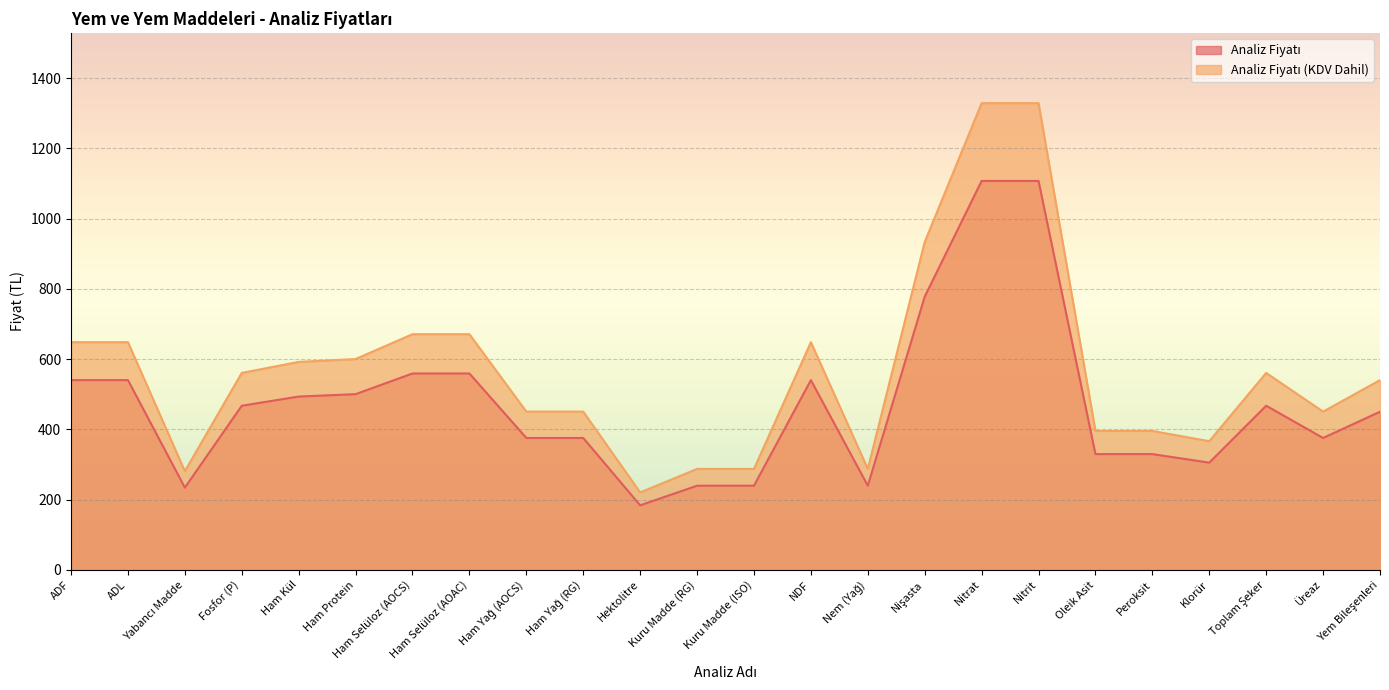

Between ADF and Ham Selüloz (AOAC), which is larger?

Ham Selüloz (AOAC)